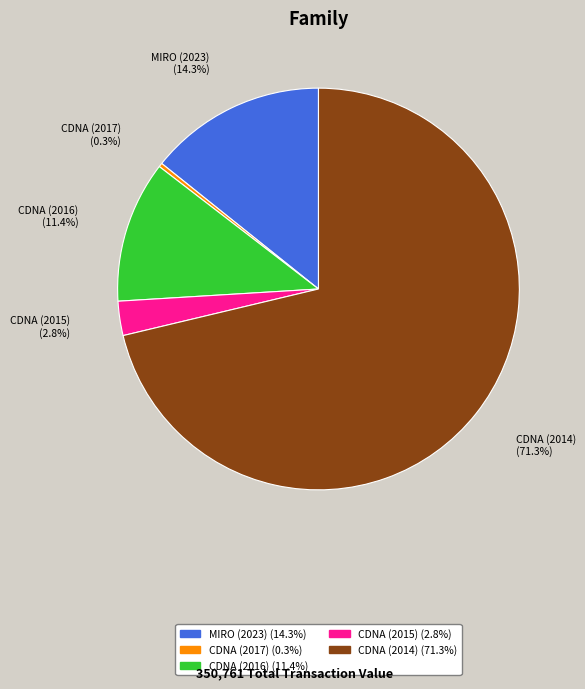

To the nearest percent, what is the combined percentage of CDNA (2014) and MIRO (2023)?

86%